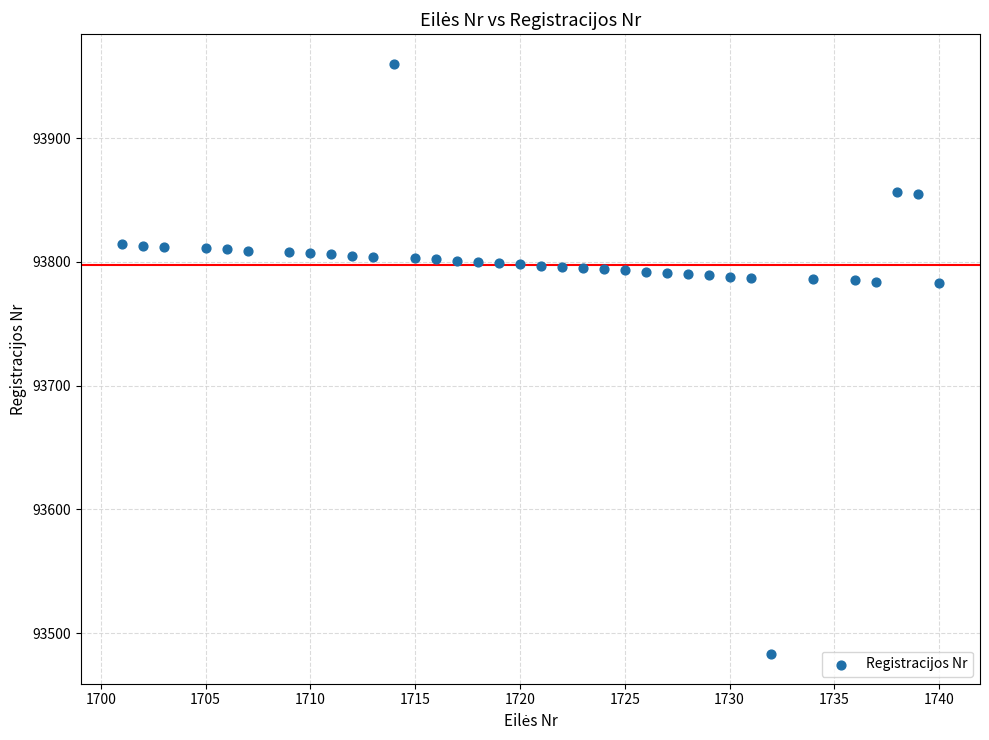

What is the range of X values (max minus min)?

39